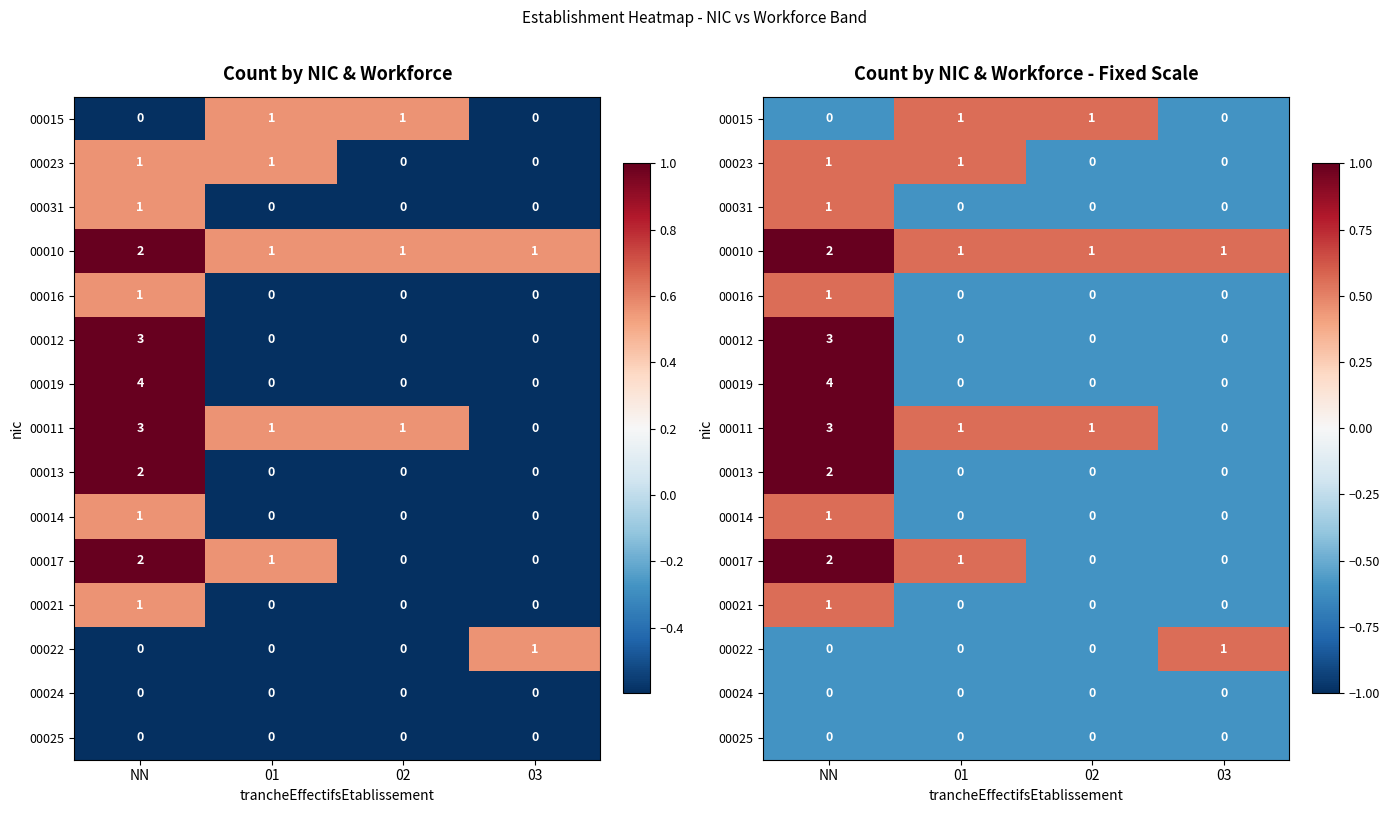

At which category is the sum across all series the highest?

NN